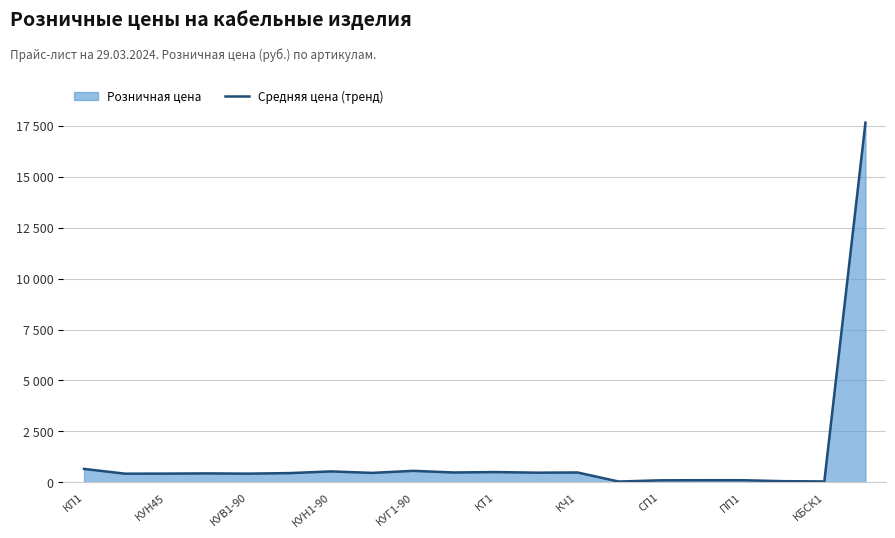

What is the label of the 20th point from the right?

КП1